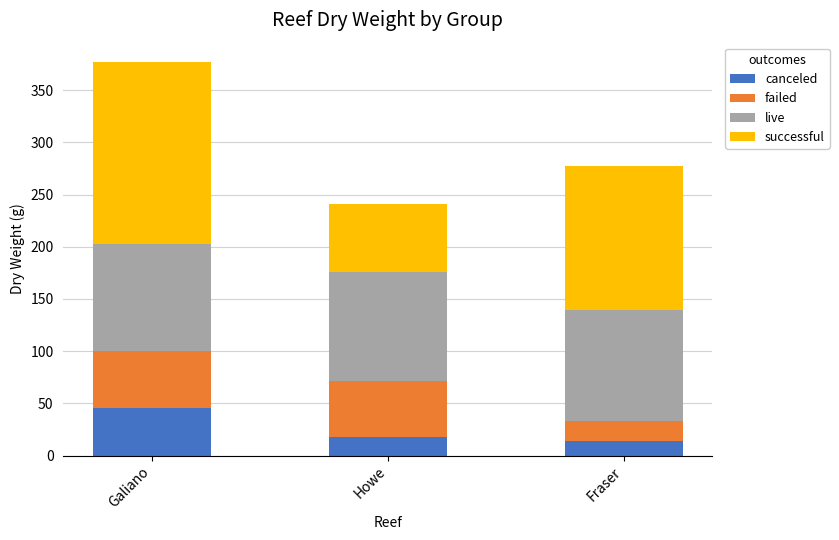

What is the average value of the canceled series?

25.7